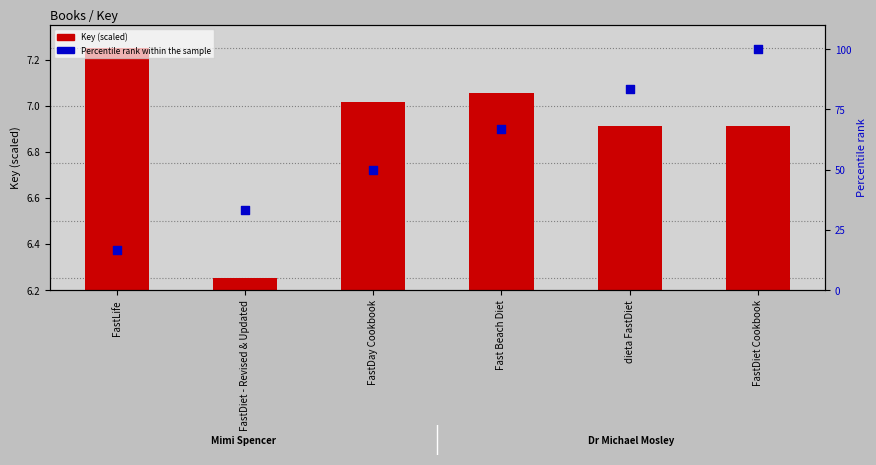

What is the total value across all series at FastDay Cookbook?

57.0